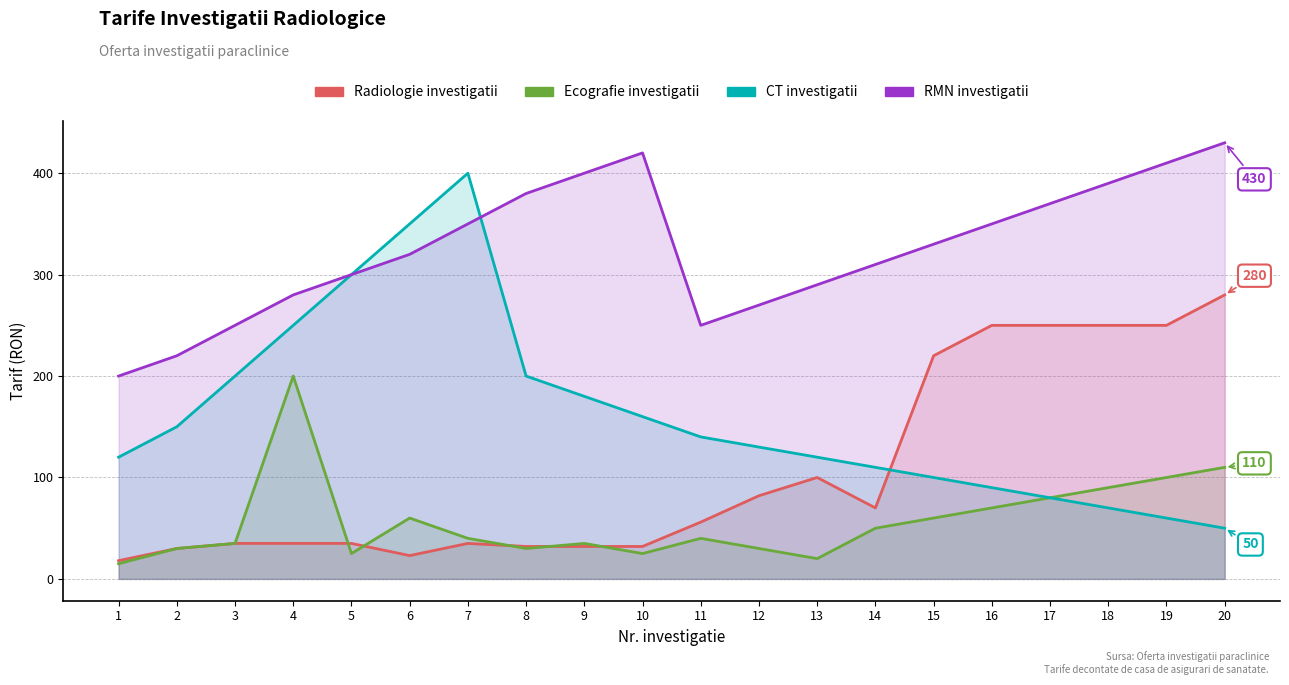

Does the chart have visible grid lines?

Yes